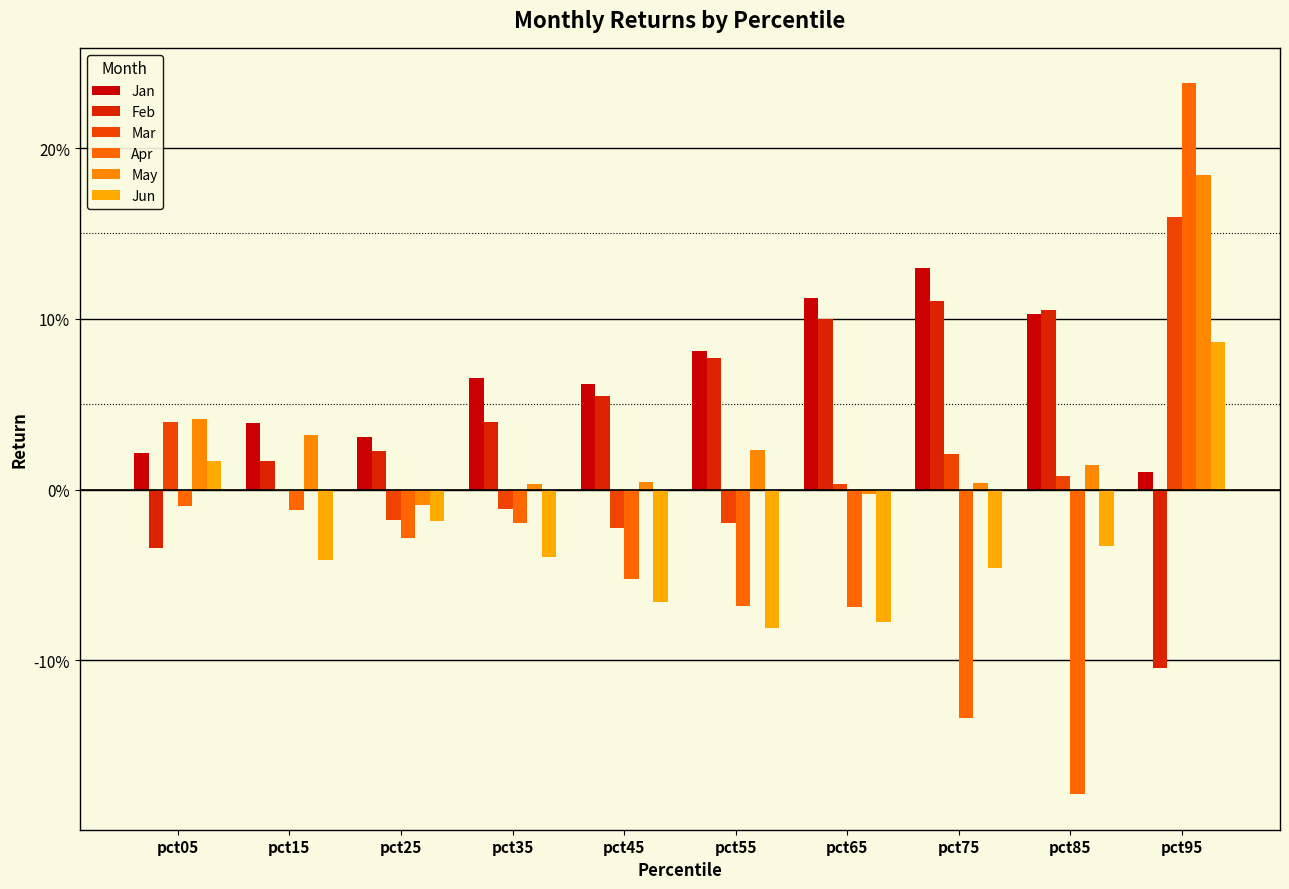

What is the maximum value shown in the chart?

0.2